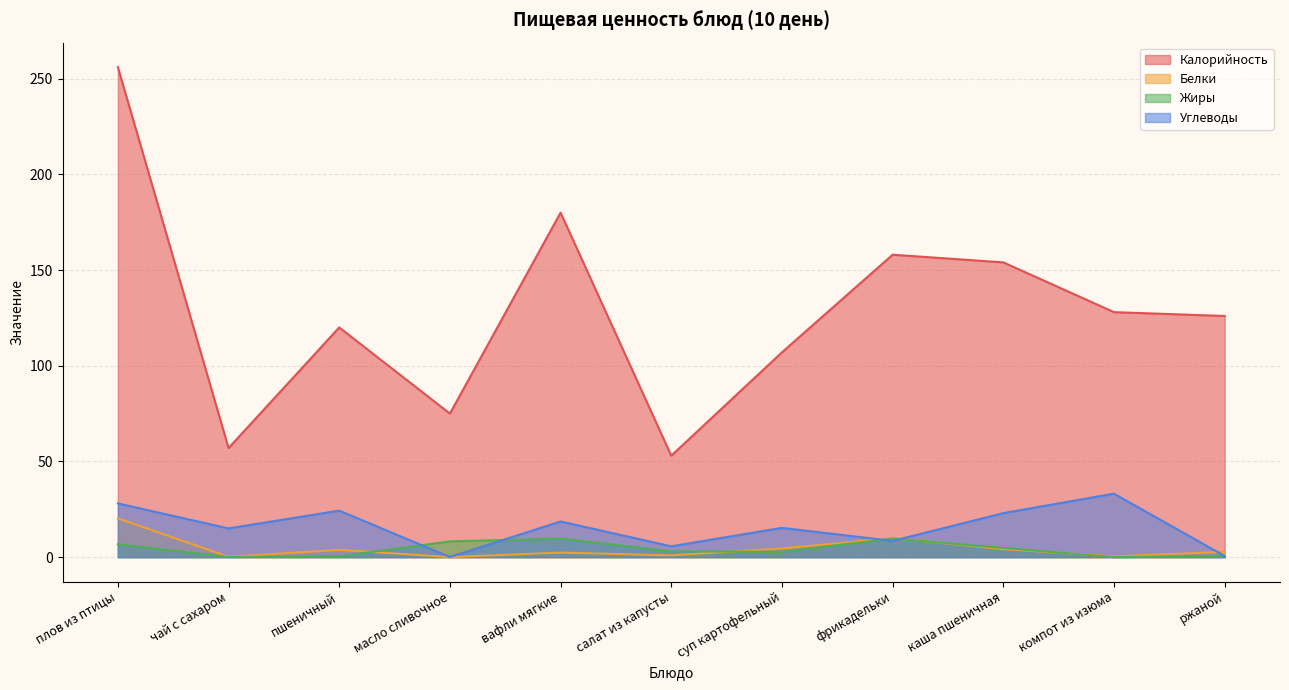

What is the label of the 5th point from the left?

вафли мягкие